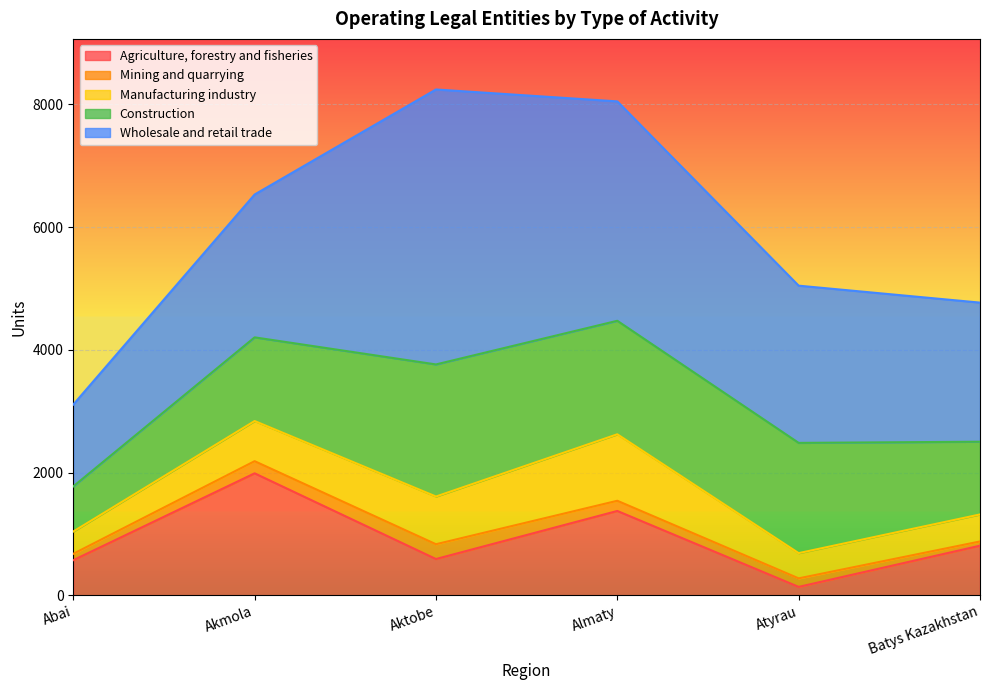

Between Batys Kazakhstan and Aktobe, which is larger?

Batys Kazakhstan